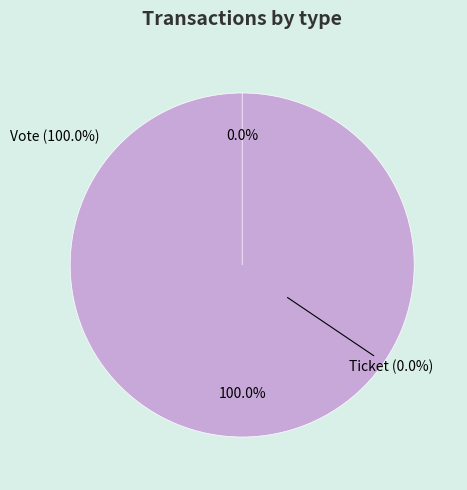

The Ticket slice represents 13% of the pie. True or false?

False